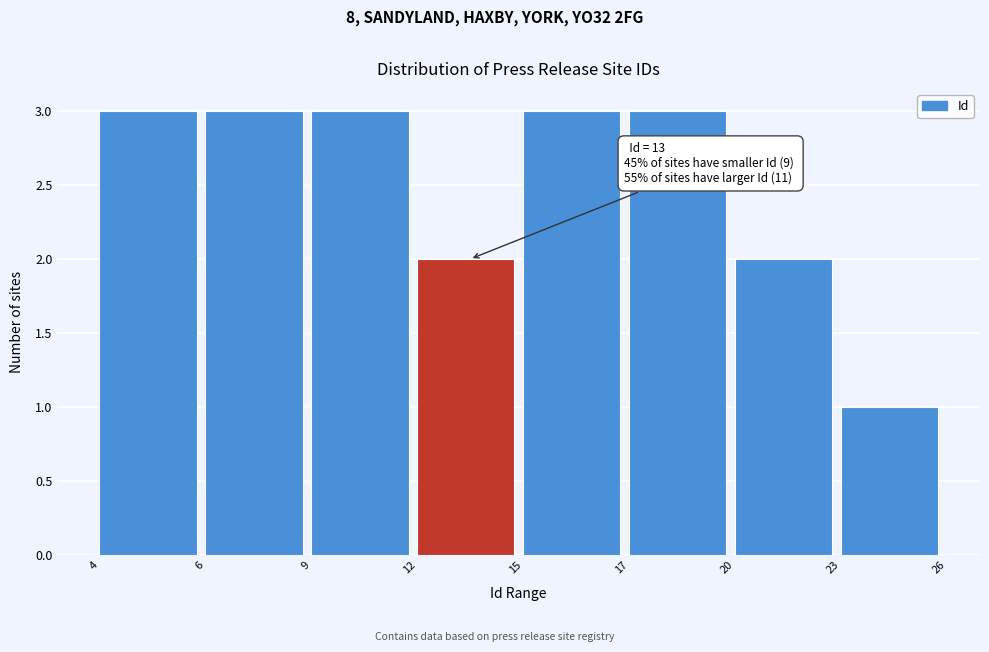

Reading left to right, list all the values displayed in this chart.

3	3	3	2	3	3	2	1